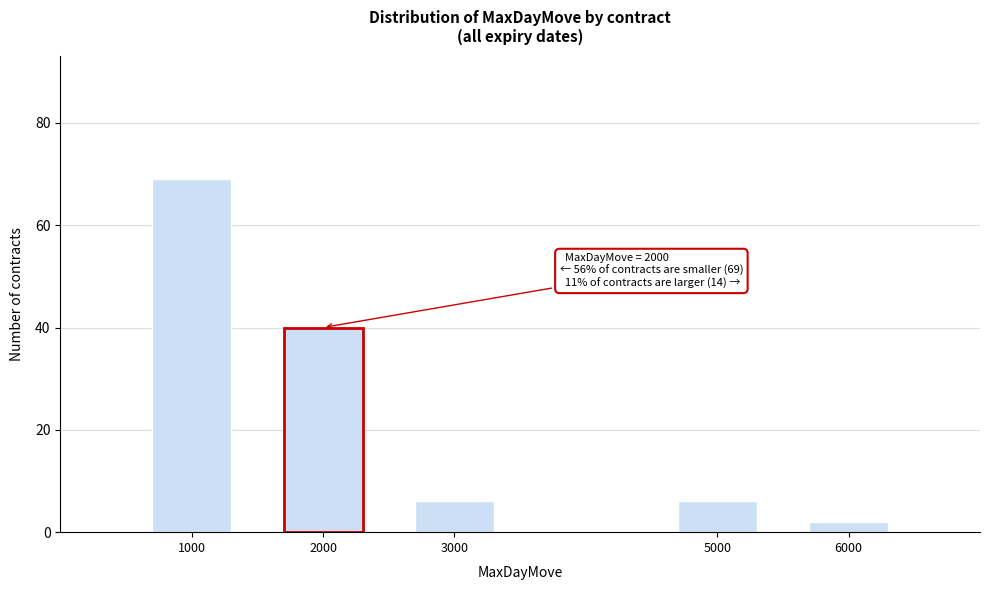

Reading left to right, extract all data points from this chart.

69	40	6	6	2